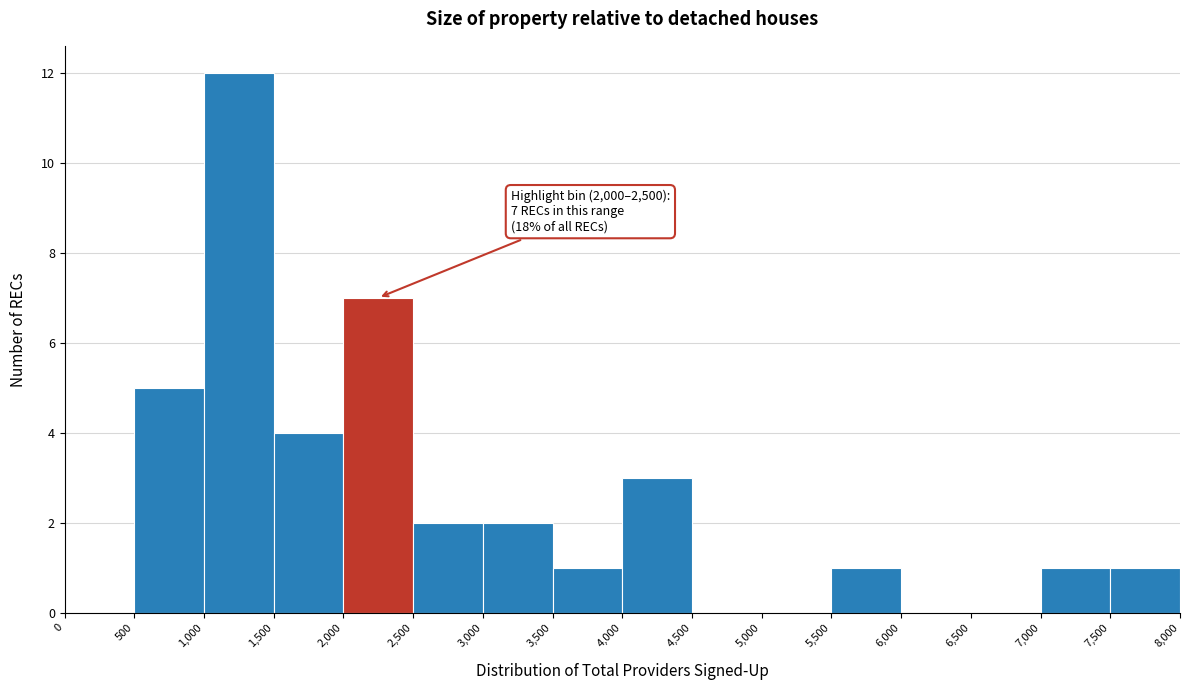

Over which range of the x-axis is the bar tallest?

1,000 to 1,500